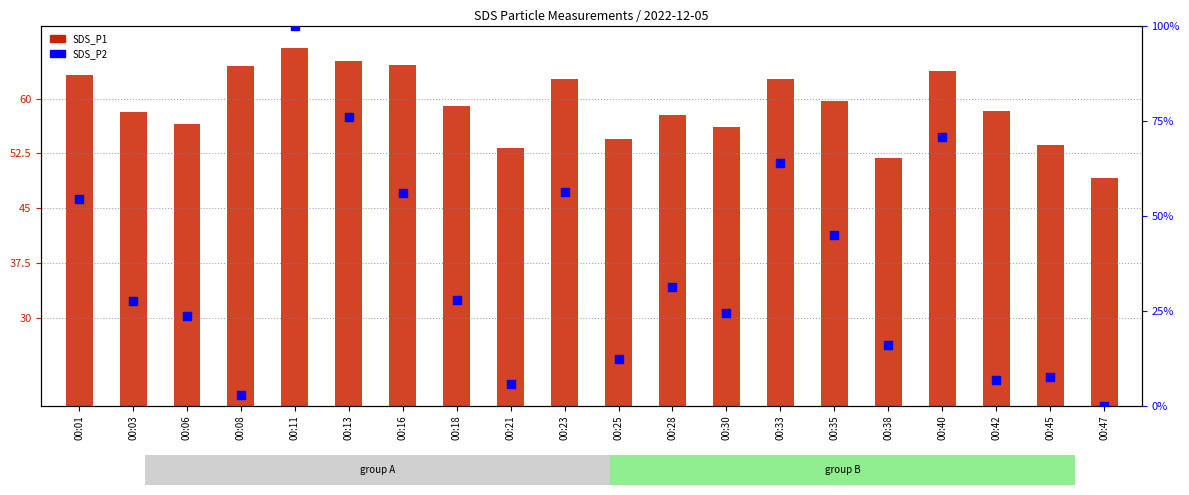

Is the value of SDS_P2 at 00:45 greater than the value of SDS_P1 at 00:42?

No